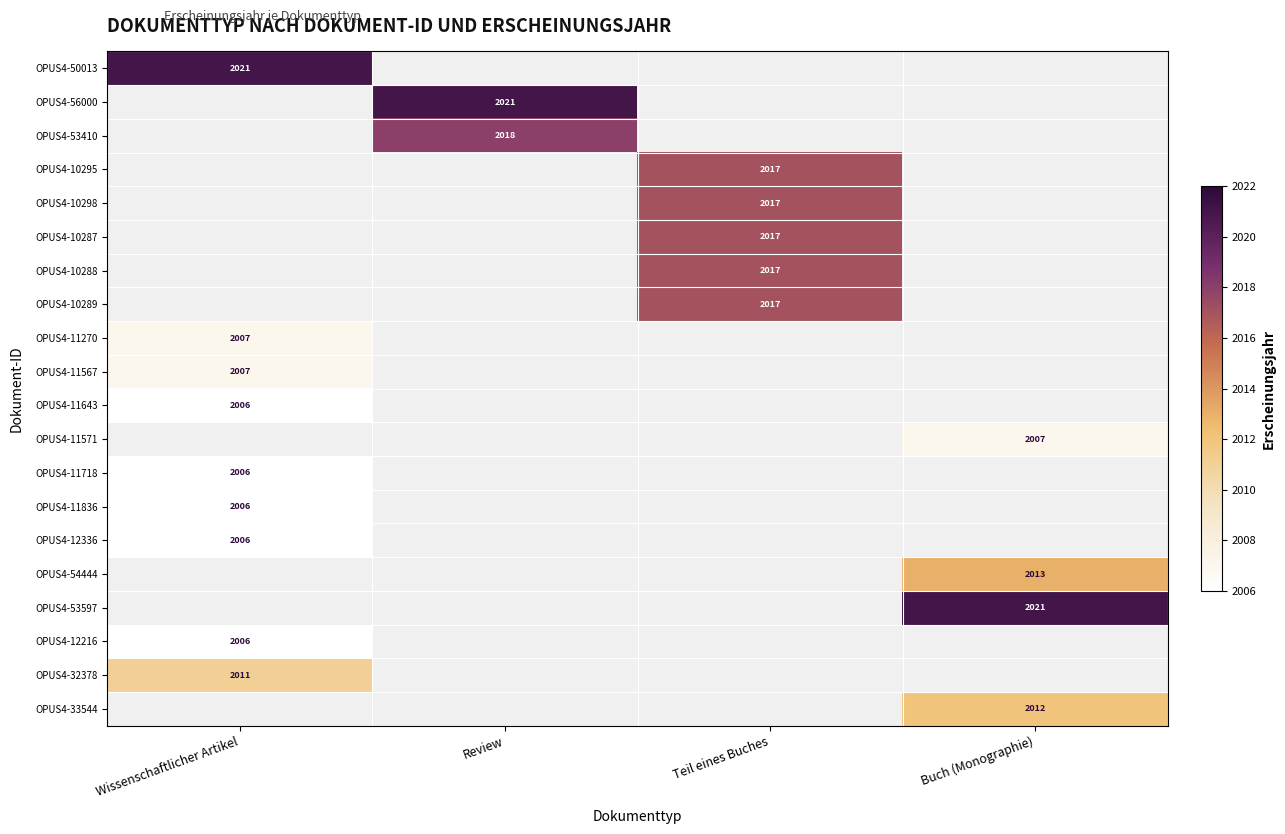

The value of OPUS4-11567 at Wissenschaftlicher Artikel is 2007. True or false?

True